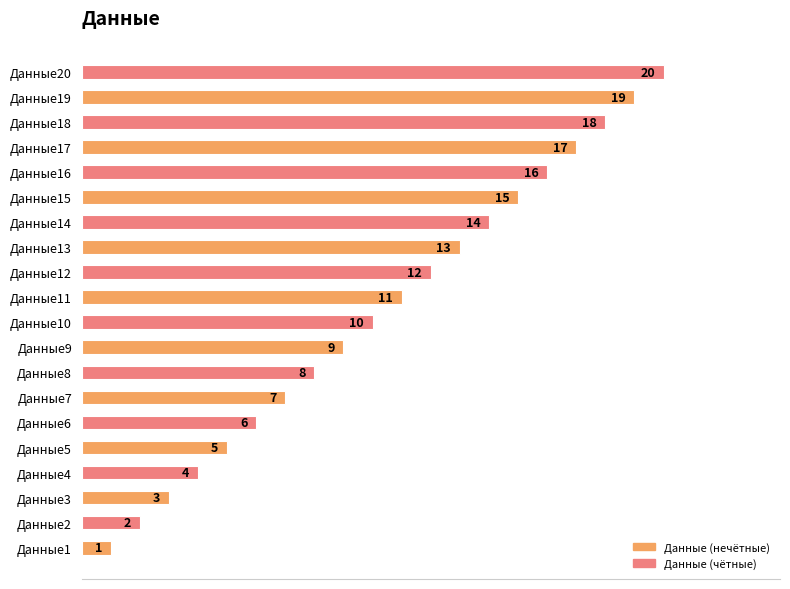

What is the difference between the maximum and minimum values?

19